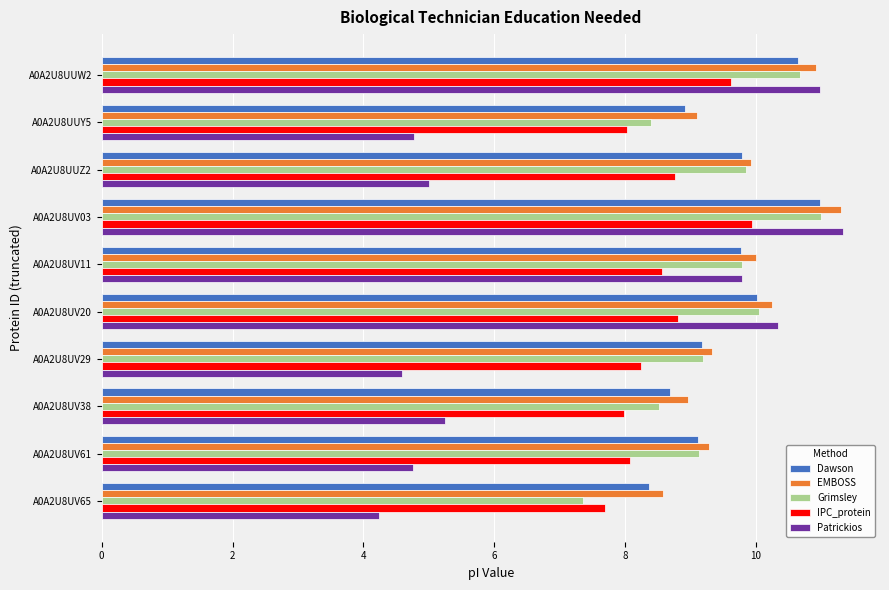

The value of Patrickios at A0A2U8UV29 is 7.1. True or false?

False